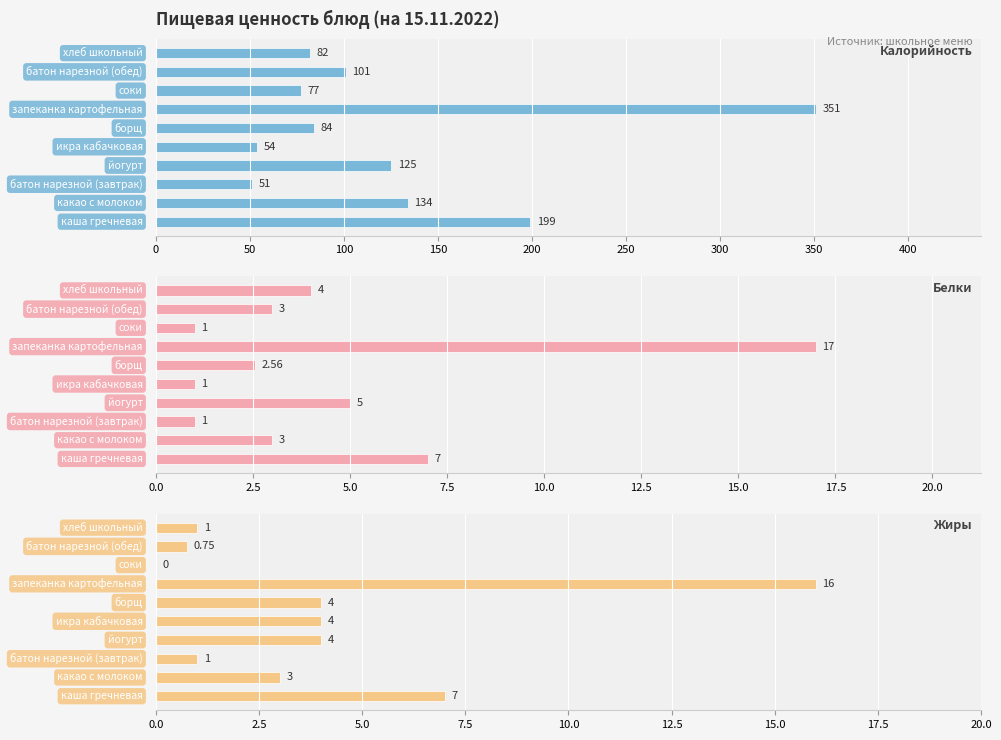

How many bars are there in total?

30